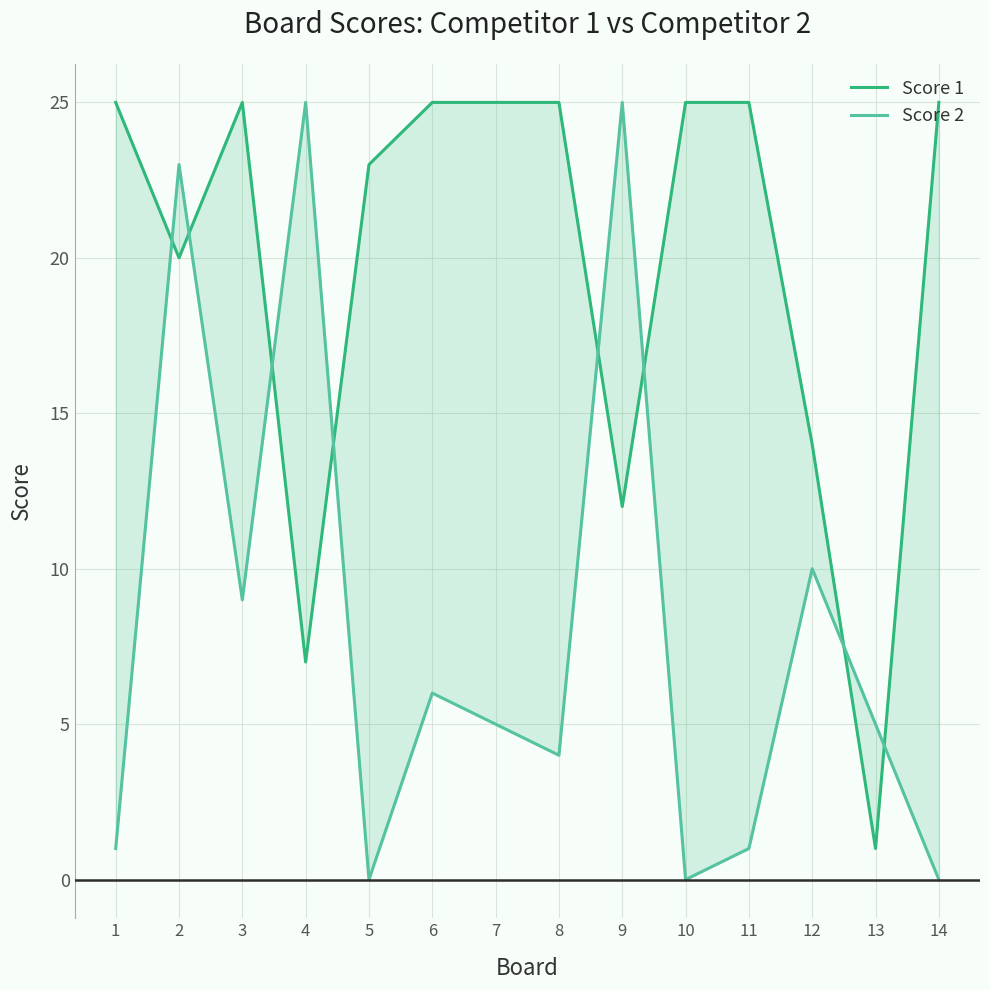

Which series changed the most between 9 and 12?

Score 2